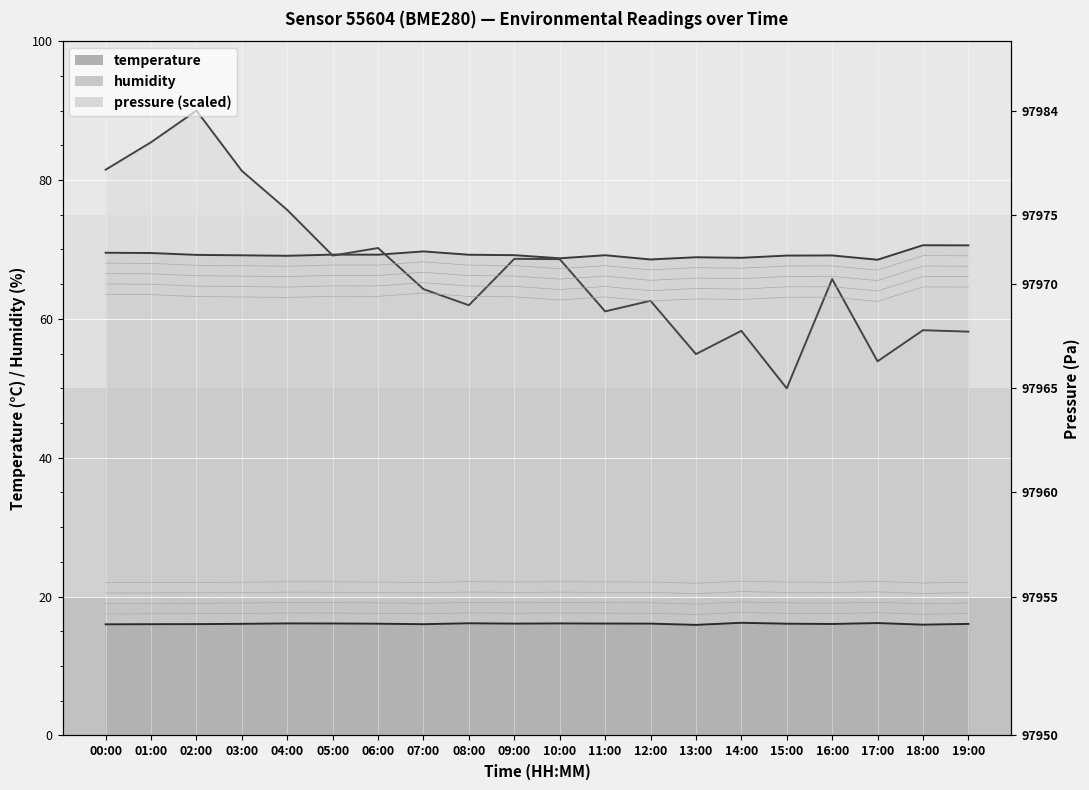

At which label does temperature first exceed 16?

00:00